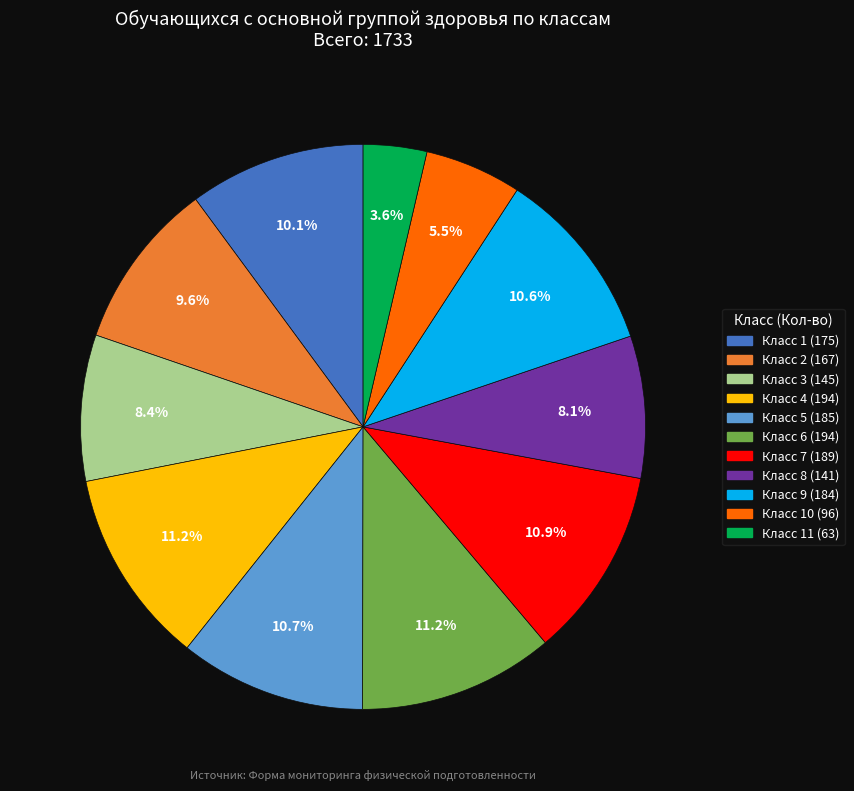

Is there any slice that represents more than half of the pie?

No